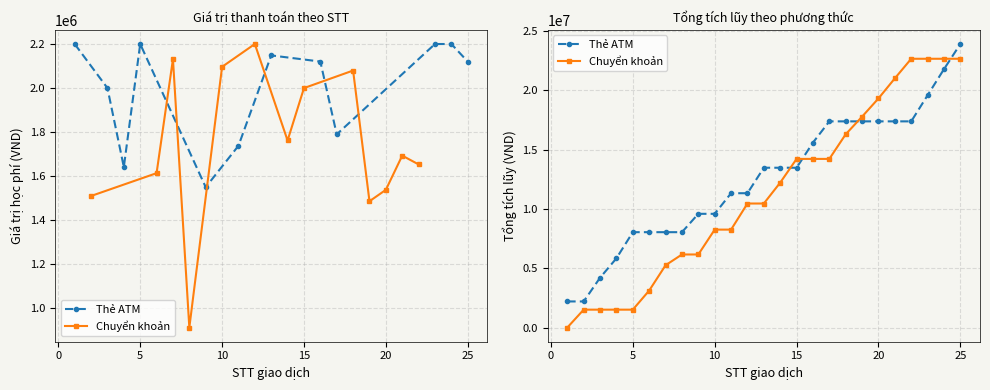

The value of Chuyển khoản at 30 is 8312512. True or false?

False